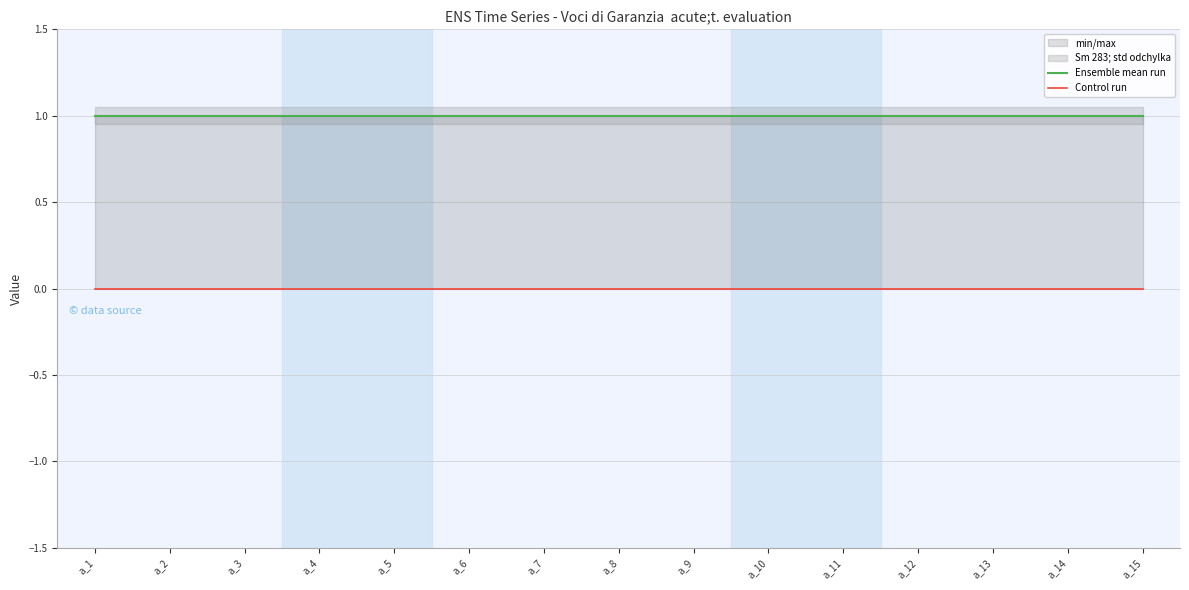

How many lines are shown in the chart?

2